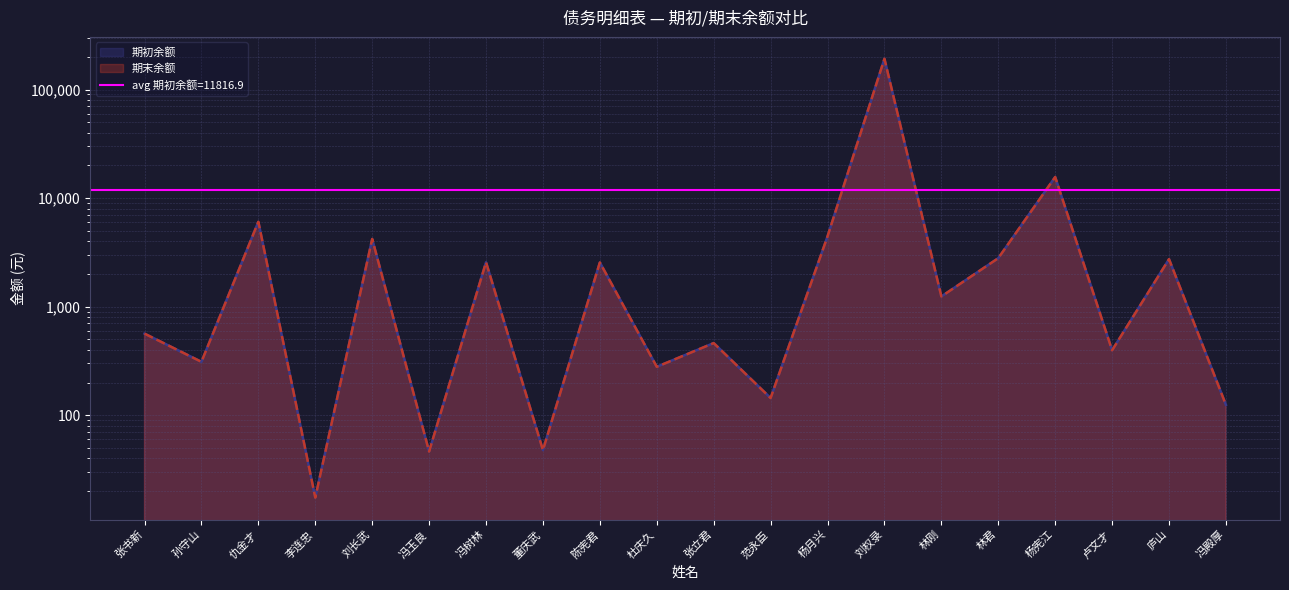

What is the label of the 6th point from the left?

冯玉良